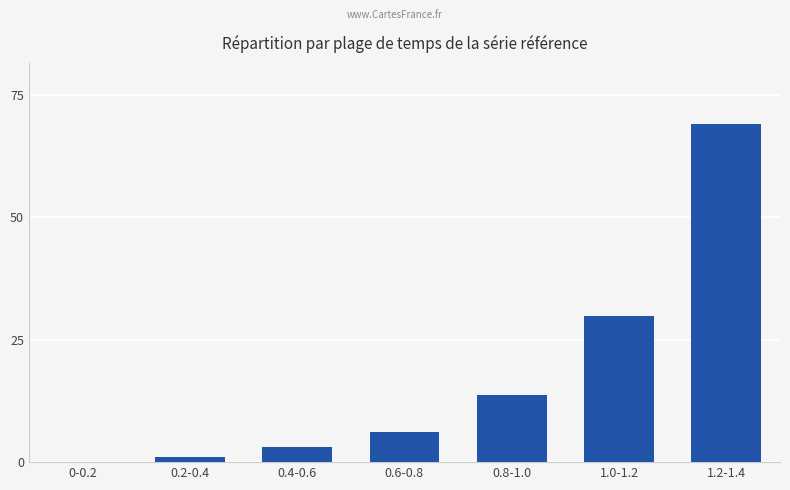

Which has a higher value, 1.0-1.2 or 0.6-0.8?

1.0-1.2